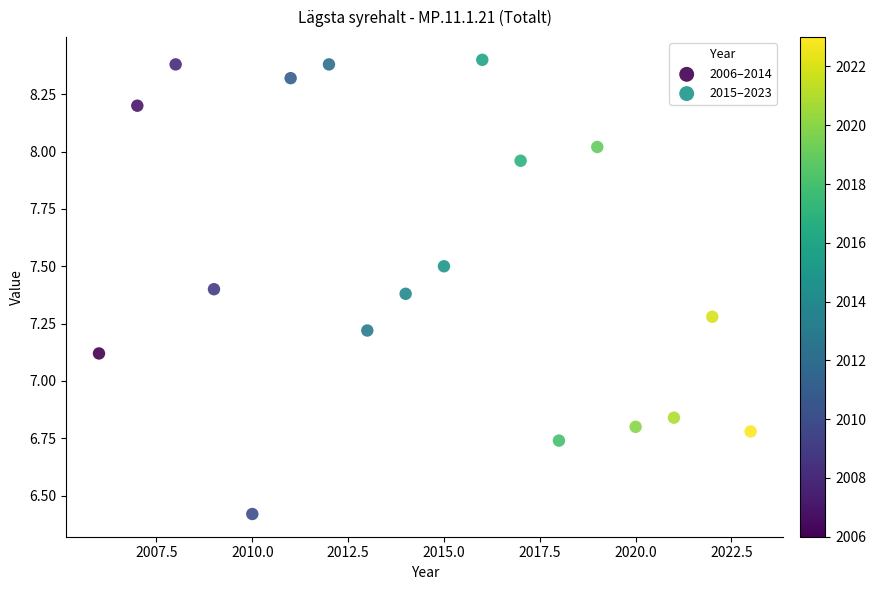

Which series contains the lowest Y value?

2006–2014